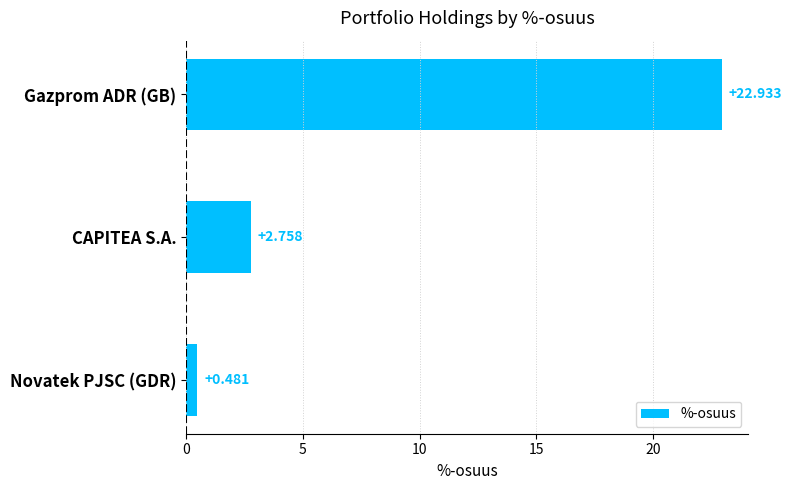

How many series are shown in this chart?

1